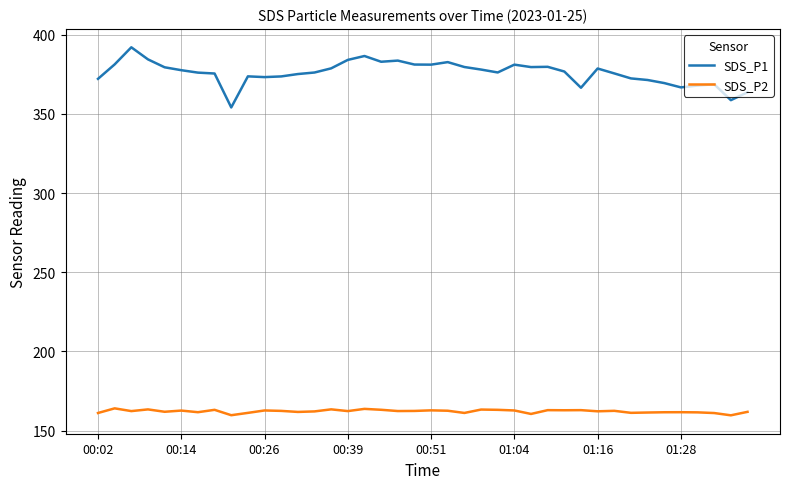

In SDS_P2, how many points are lower than both neighbors (excluding endpoints)?

13